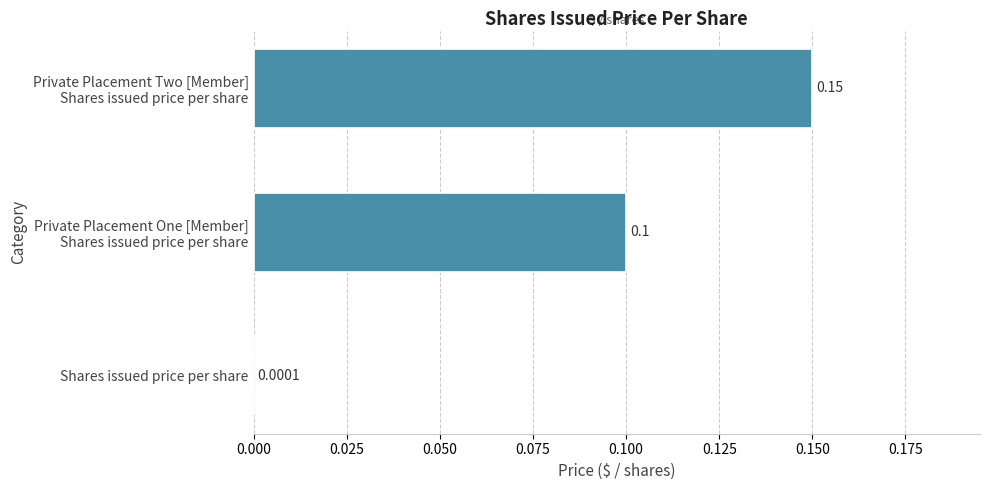

Where is the data nearest to the value 0?

Shares issued price per share